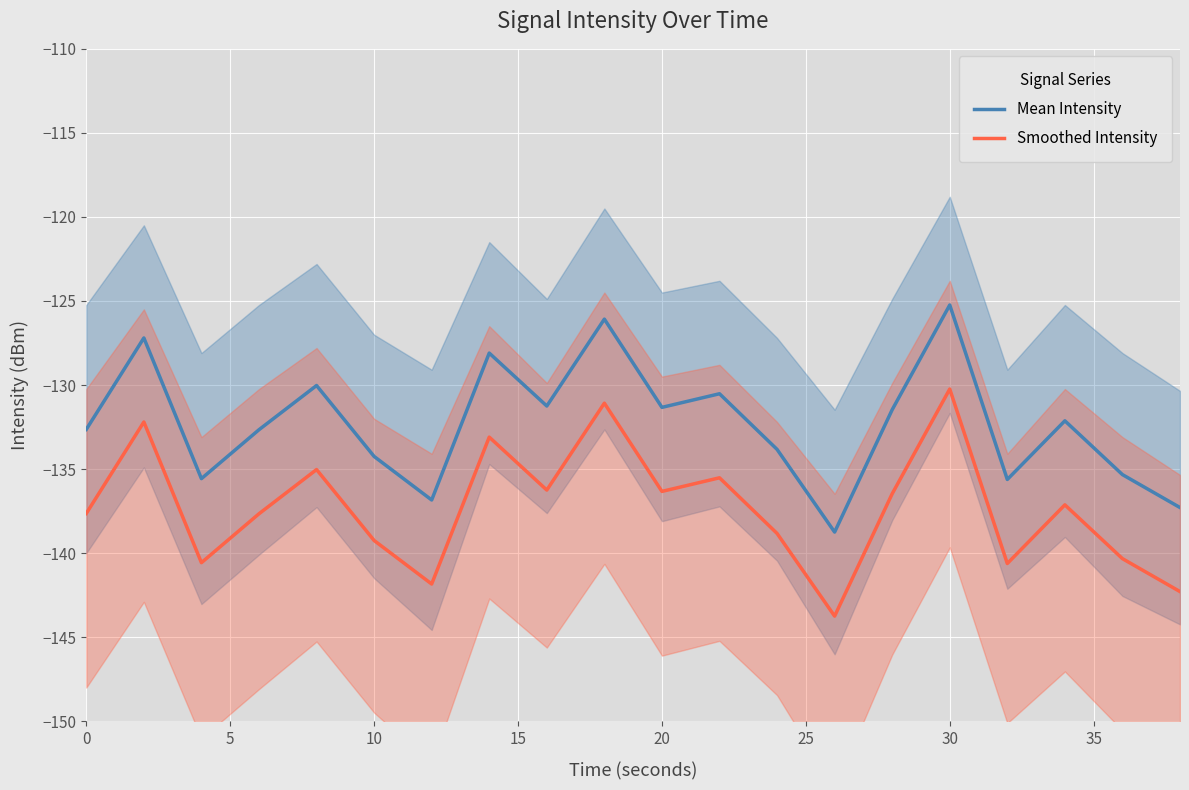

True or false: Mean Intensity and Smoothed Intensity cross at least once.

False